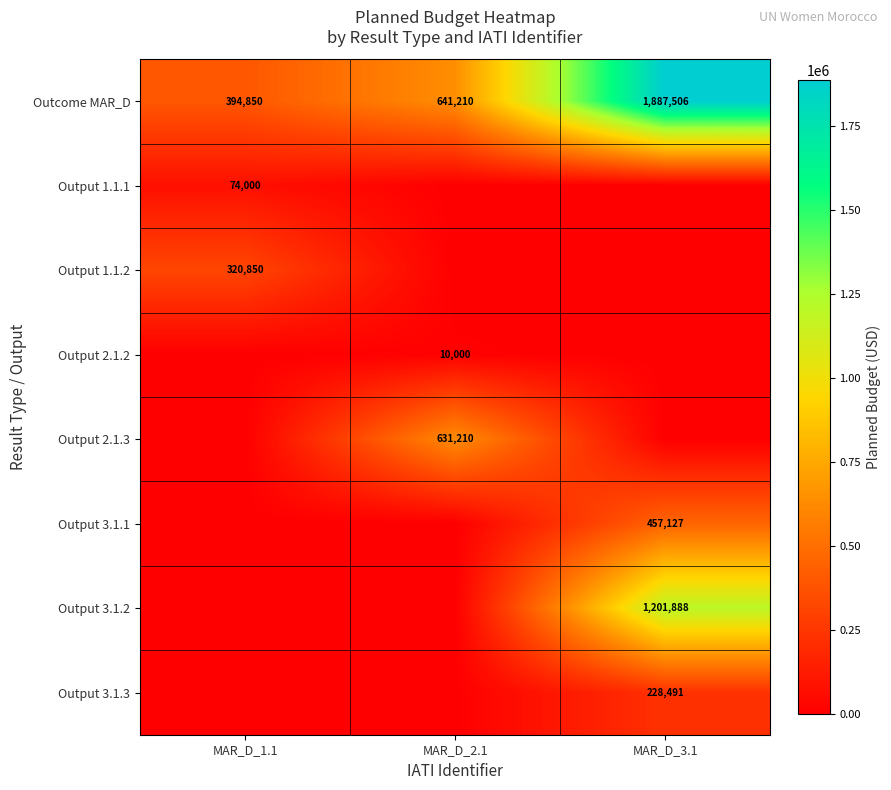

At which category does the chart reach its minimum across all series?

MAR_D_2.1